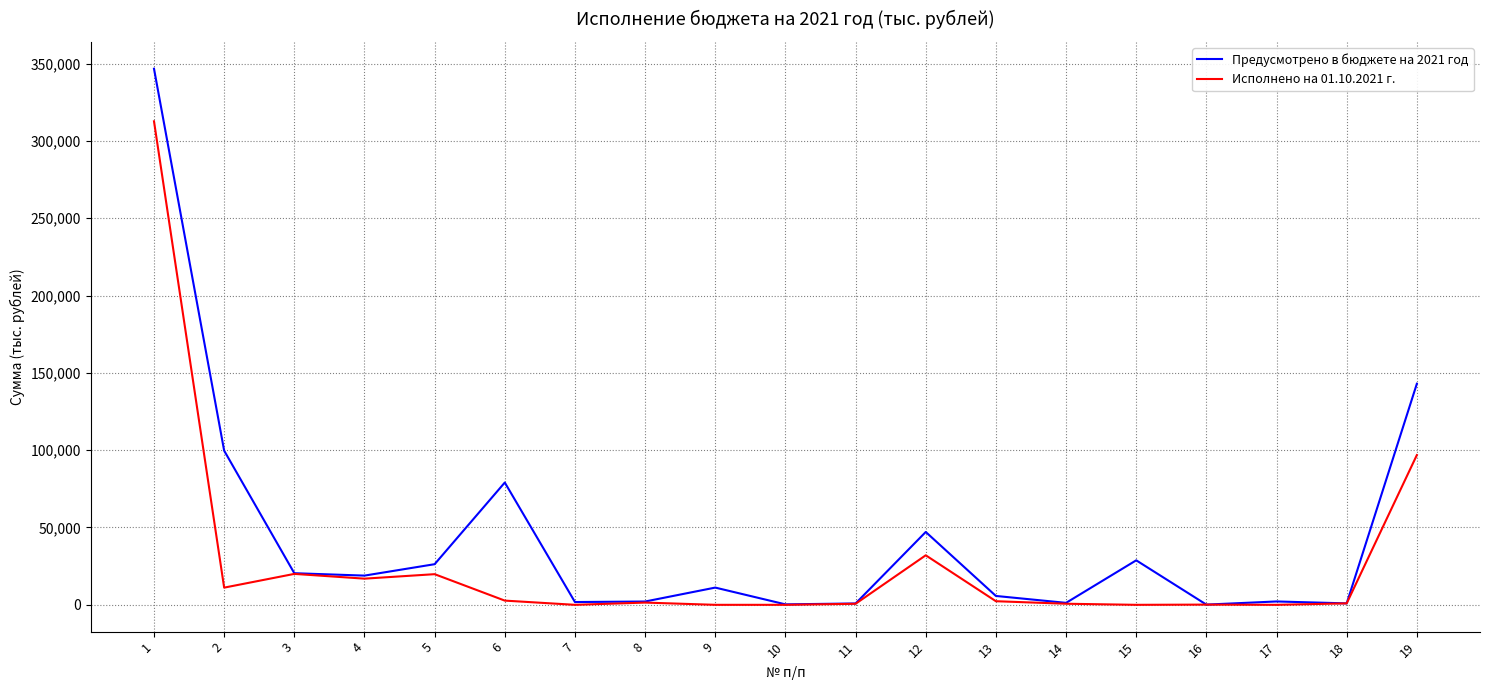

At which category is the sum across all series the highest?

1